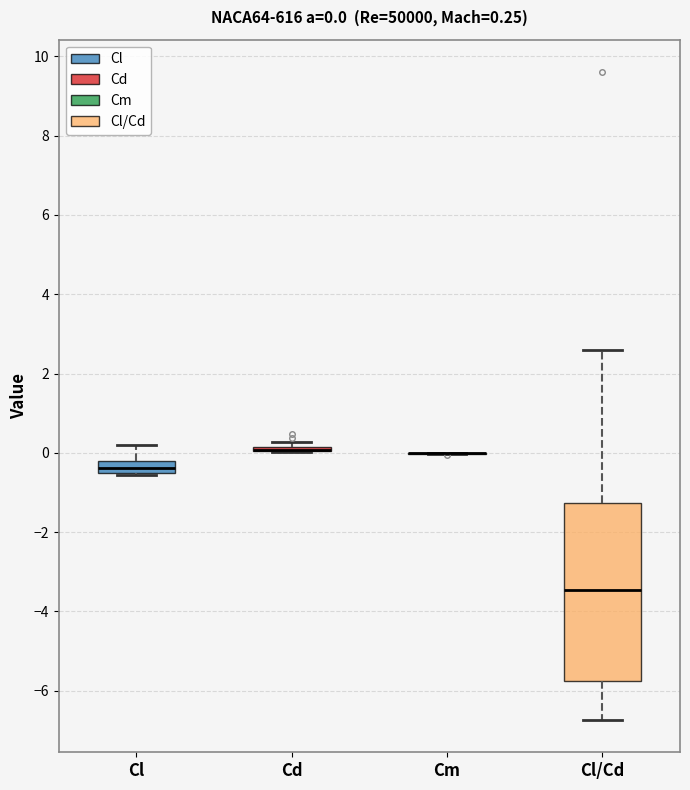

Comparing the boxes themselves (not the whiskers), which one is the tallest?

Cl/Cd